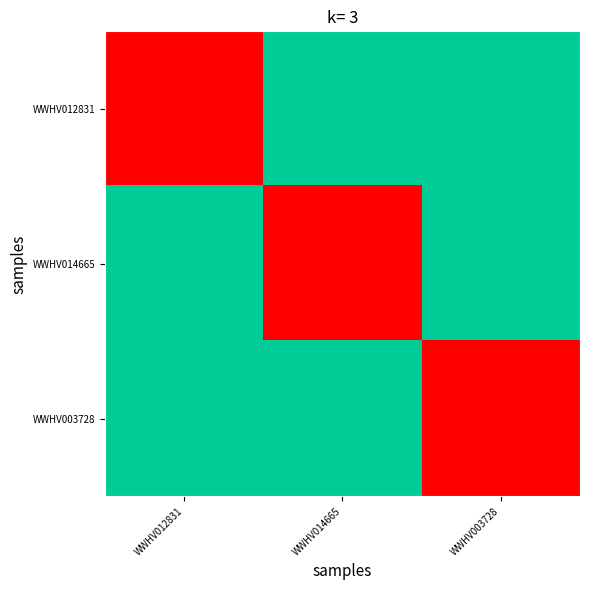

Reading left to right, transcribe all the data shown in this chart.

WWHV012831: WWHV012831=1.0	WWHV014665=0.5	WWHV003728=0.5
WWHV014665: WWHV012831=0.5	WWHV014665=1.0	WWHV003728=0.5
WWHV003728: WWHV012831=0.5	WWHV014665=0.5	WWHV003728=1.0